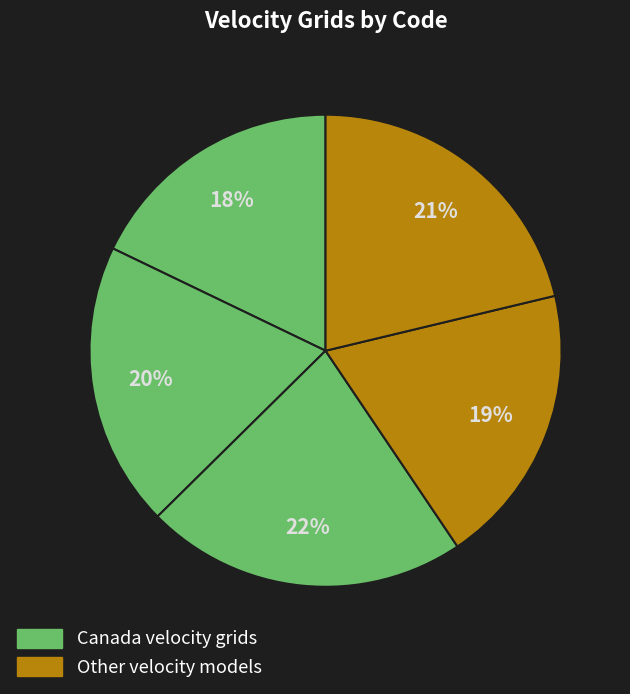

How many slices are in this pie chart?

5